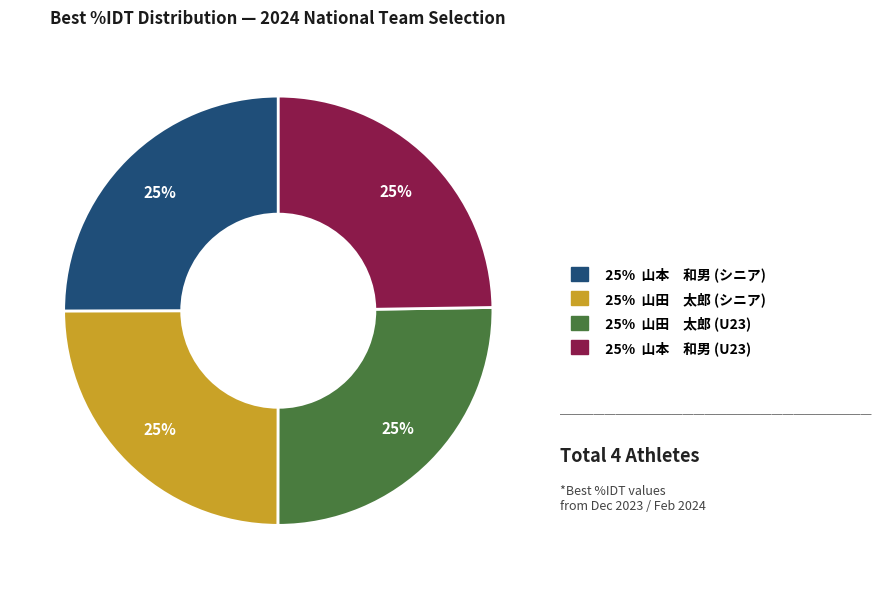

Is there any slice that represents more than half of the pie?

No